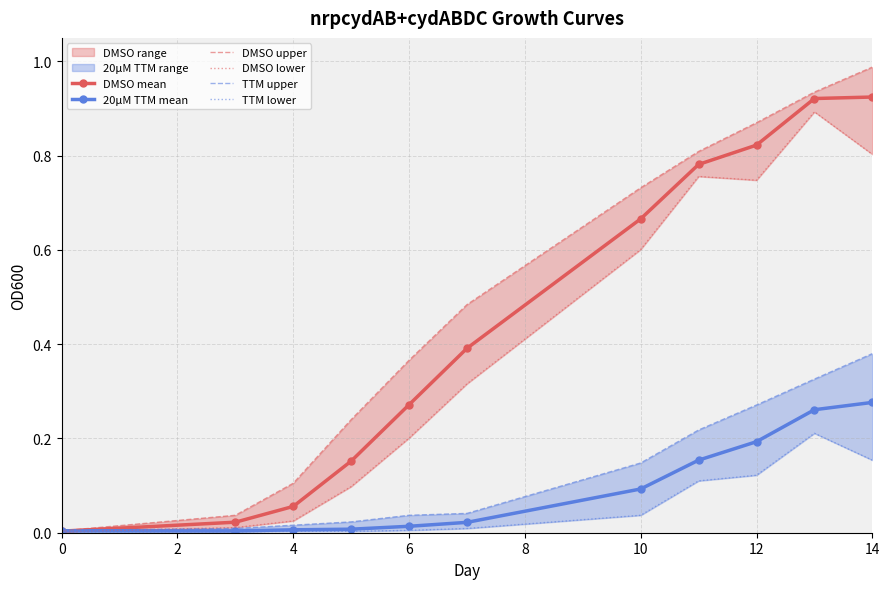

True or false: DMSO mean has a value of 0.0 at 4.

False